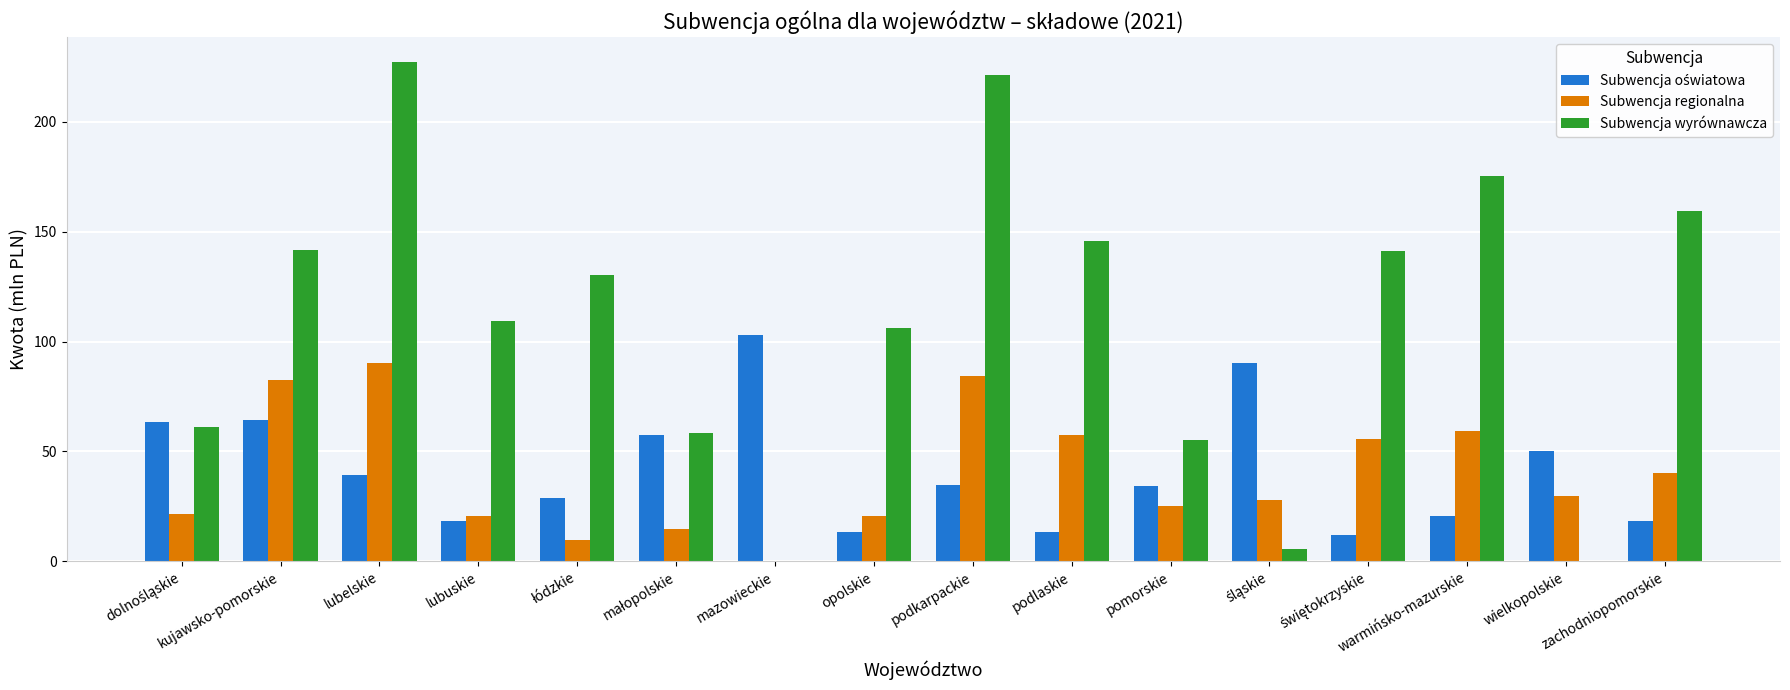

What is the total value across all series at mazowieckie?

103.2